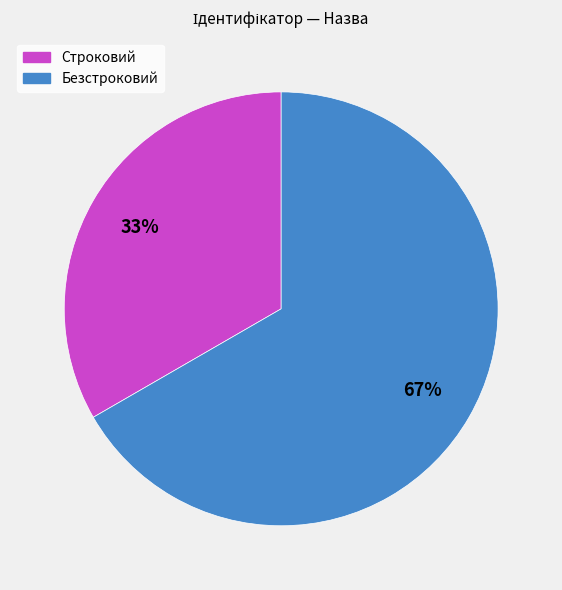

What is the ratio of the value at Строковий to the value at Безстроковий?

0.5